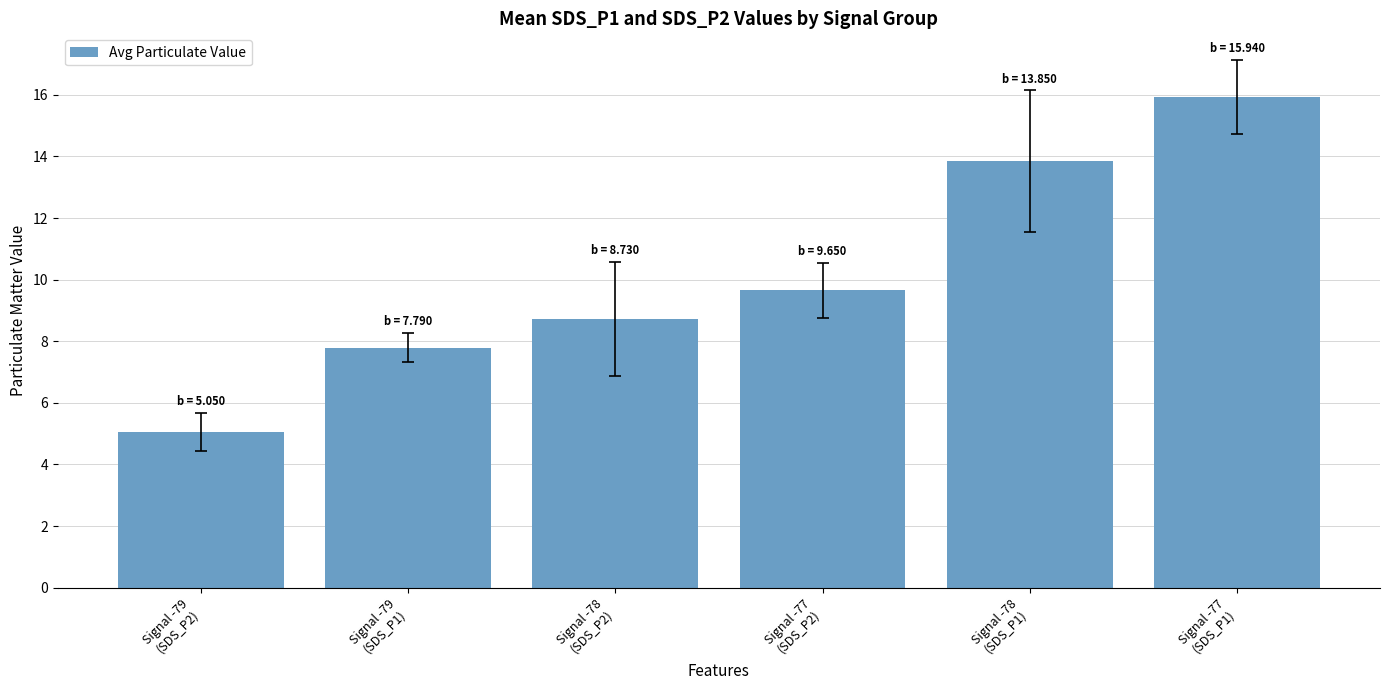

Which category has the lowest value across all series?

Signal -79
(SDS_P2)